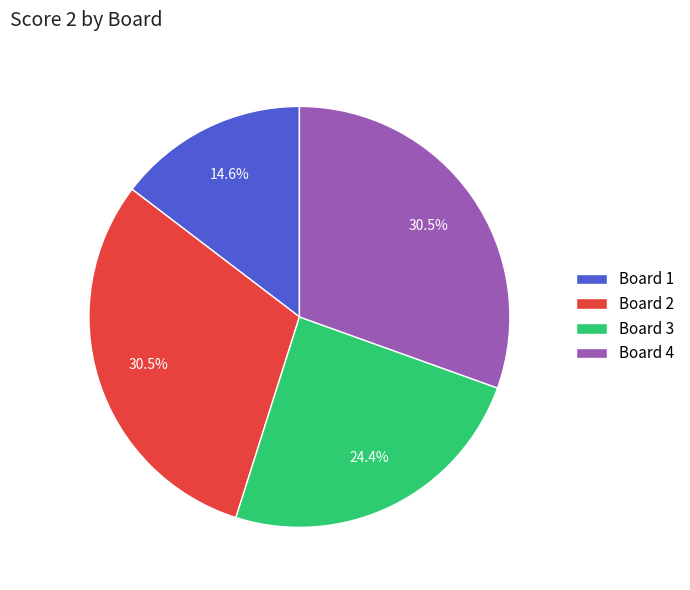

What is the smallest slice in the pie chart?

Board 1